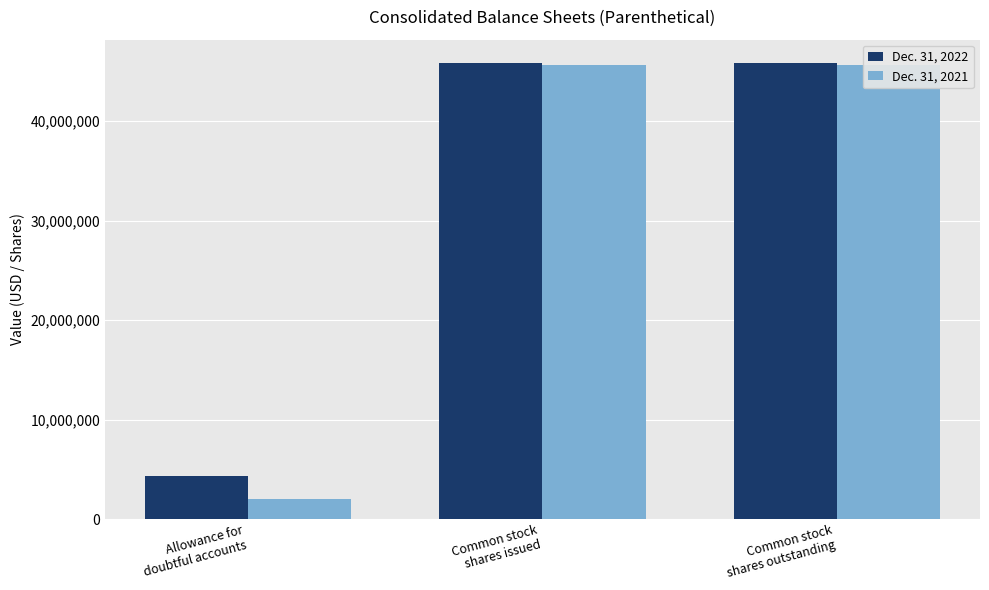

How many bars are there in total?

6